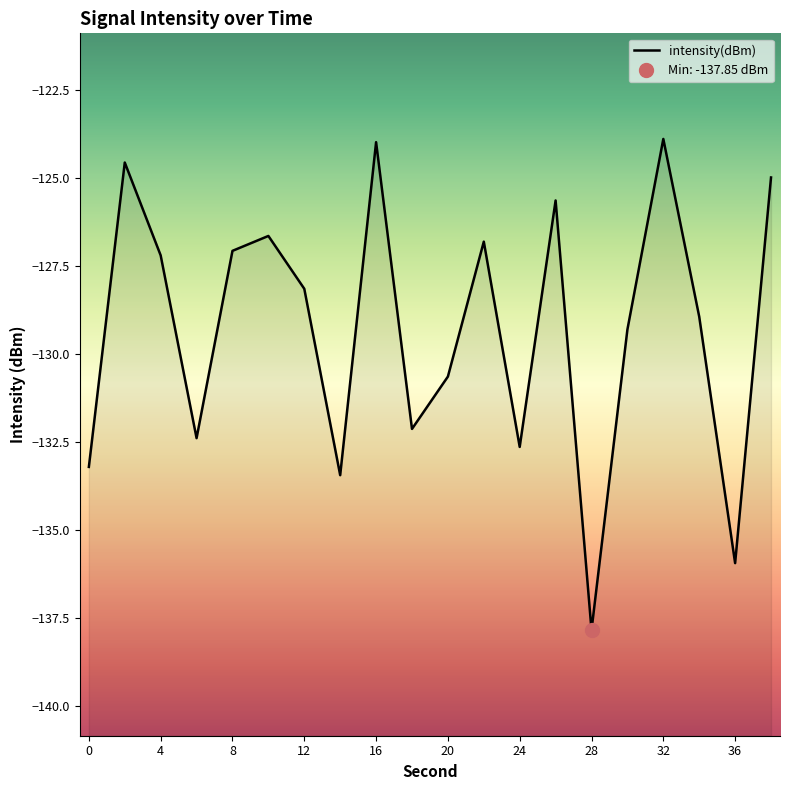

What value does the data have at 10?

-126.7